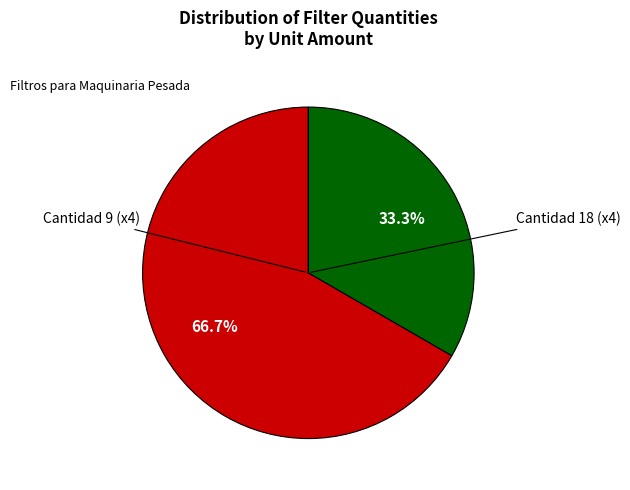

Is there a majority slice in this chart?

Yes